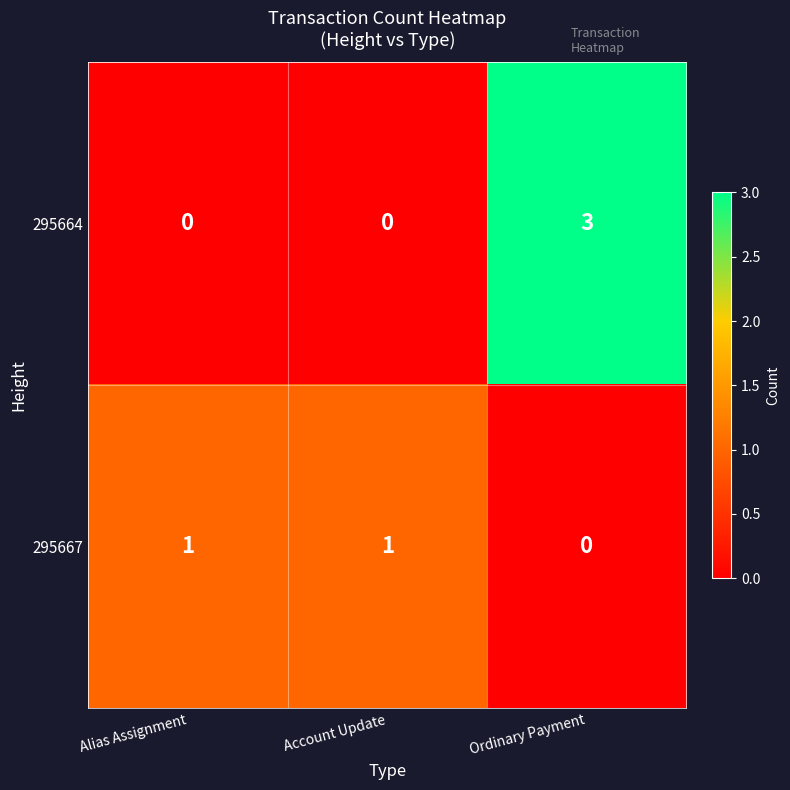

Where is 295667 nearest to the value 0?

Ordinary Payment